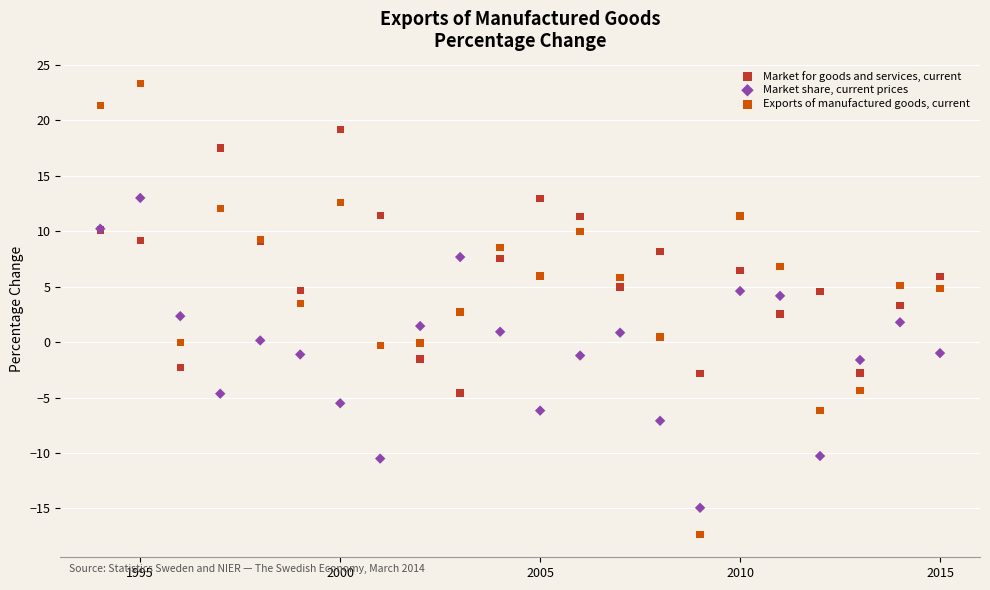

Which series reaches the maximum Y coordinate?

Exports of manufactured goods, current